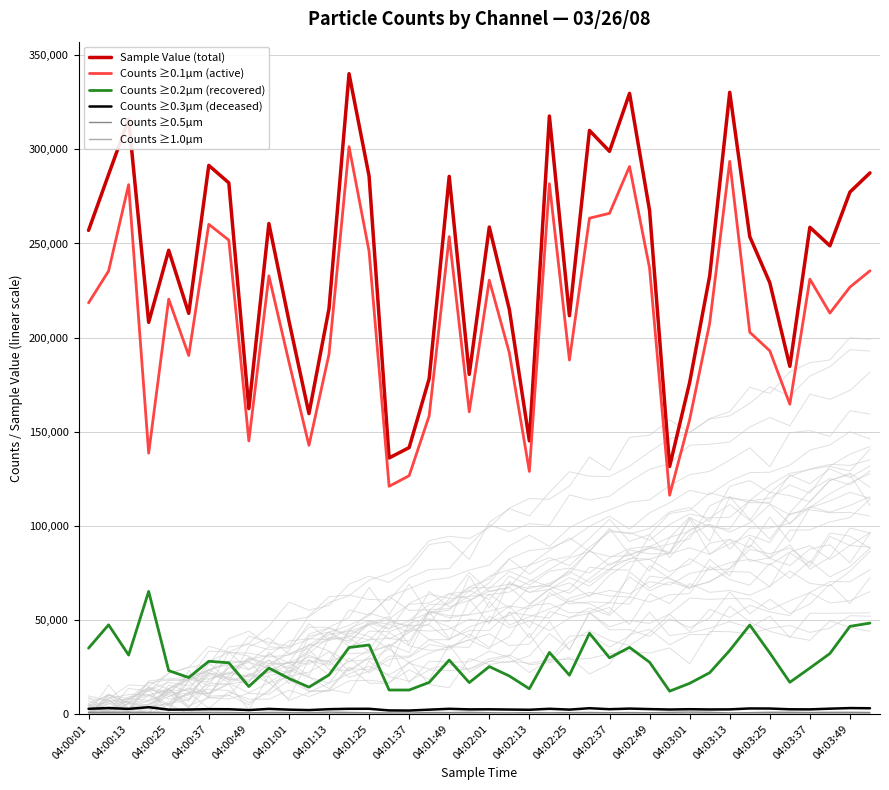

The value of Counts ≥0.1µm (active) at 04:01:37 is 126589. True or false?

True